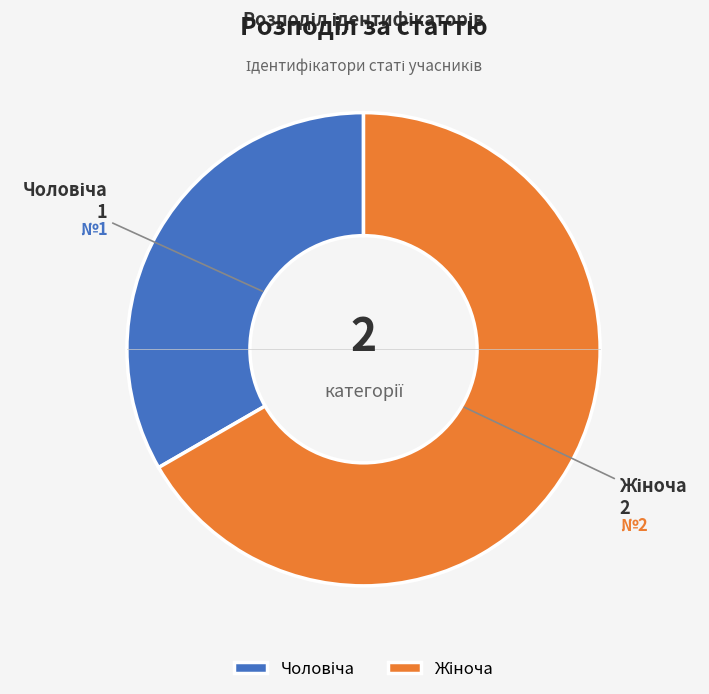

Is there a majority slice in this chart?

Yes